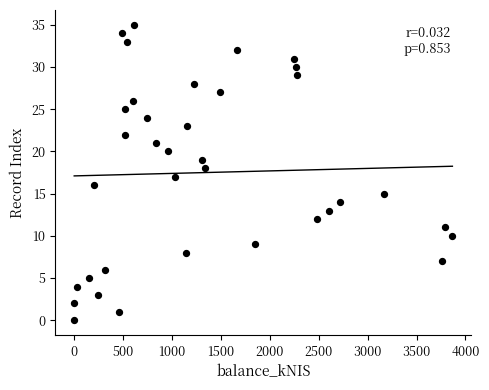

What is the range of Y values (max minus min)?

35